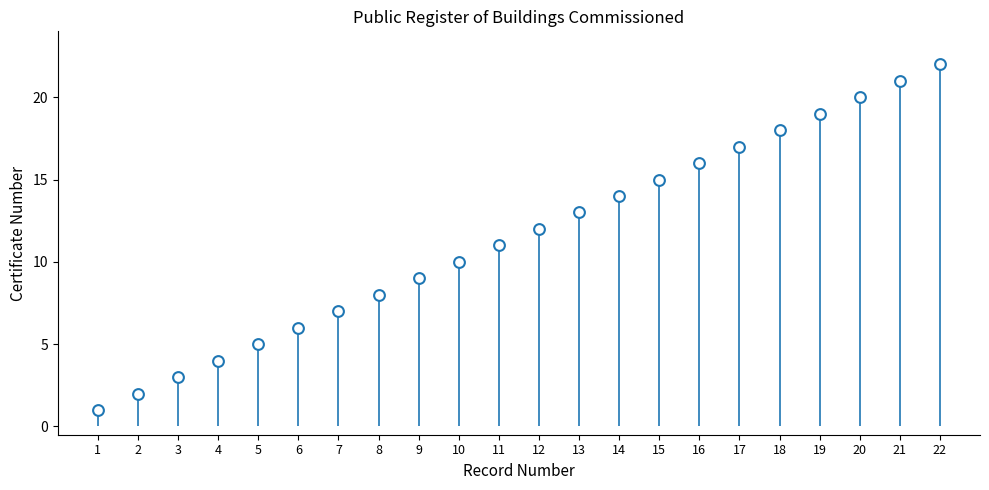

What is the range of Y values (max minus min)?

21